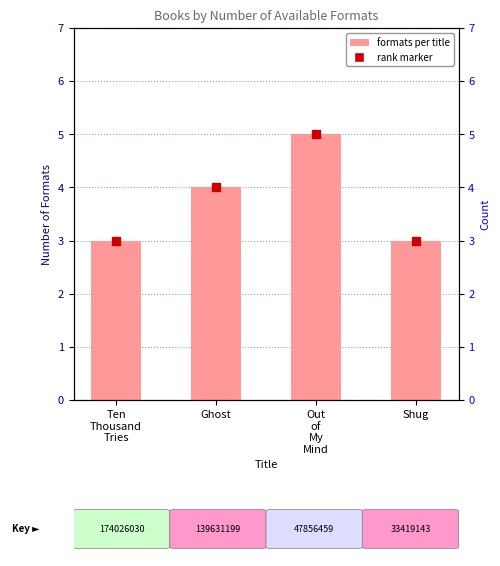

What is the approximate value at Shug?

3